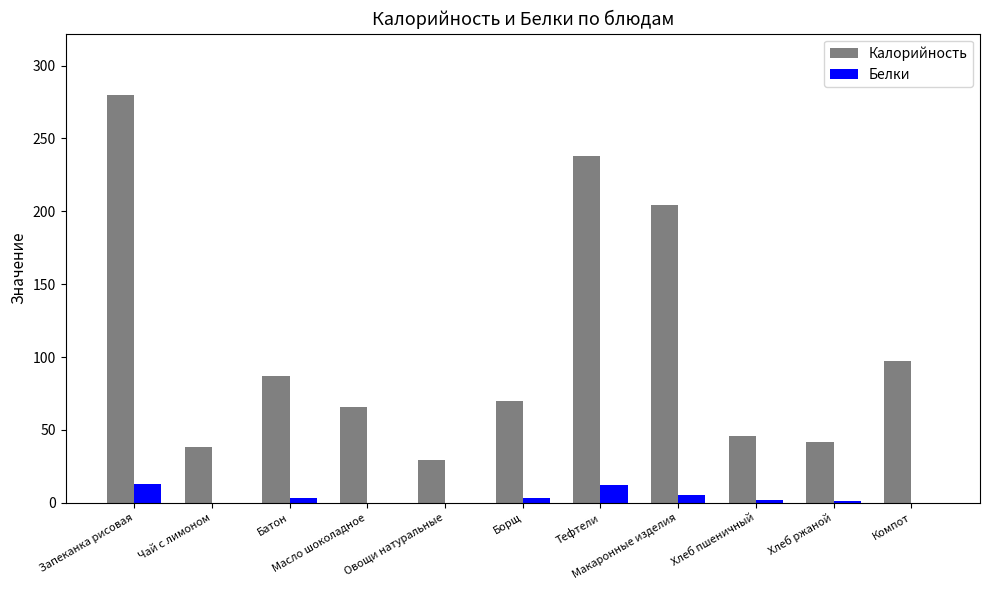

The Калорийность series shows 70 at Борщ. True or false?

True